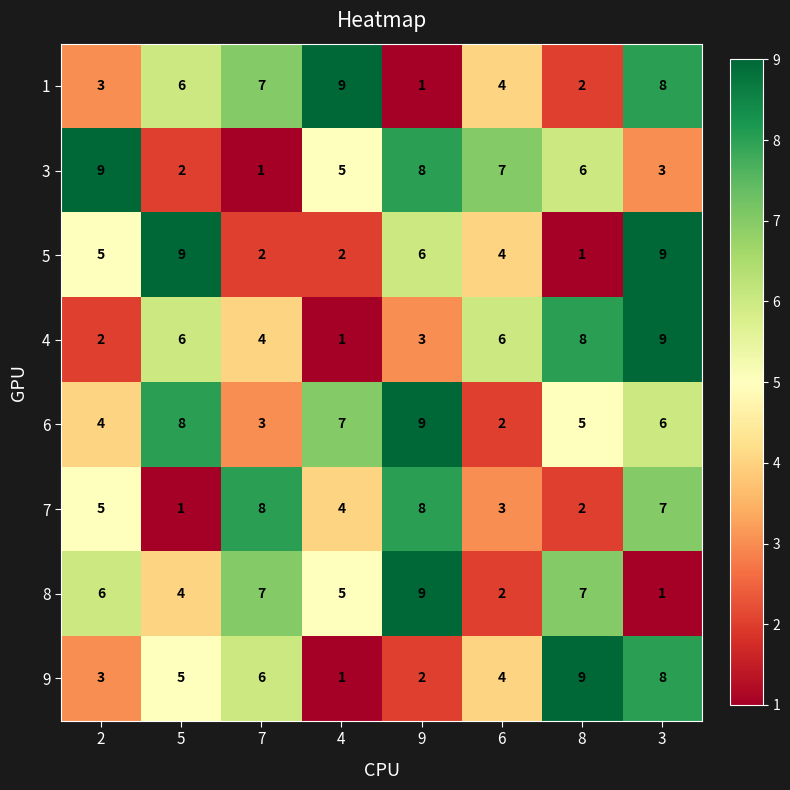

Between 6 and 3, which series saw the biggest shift?

5